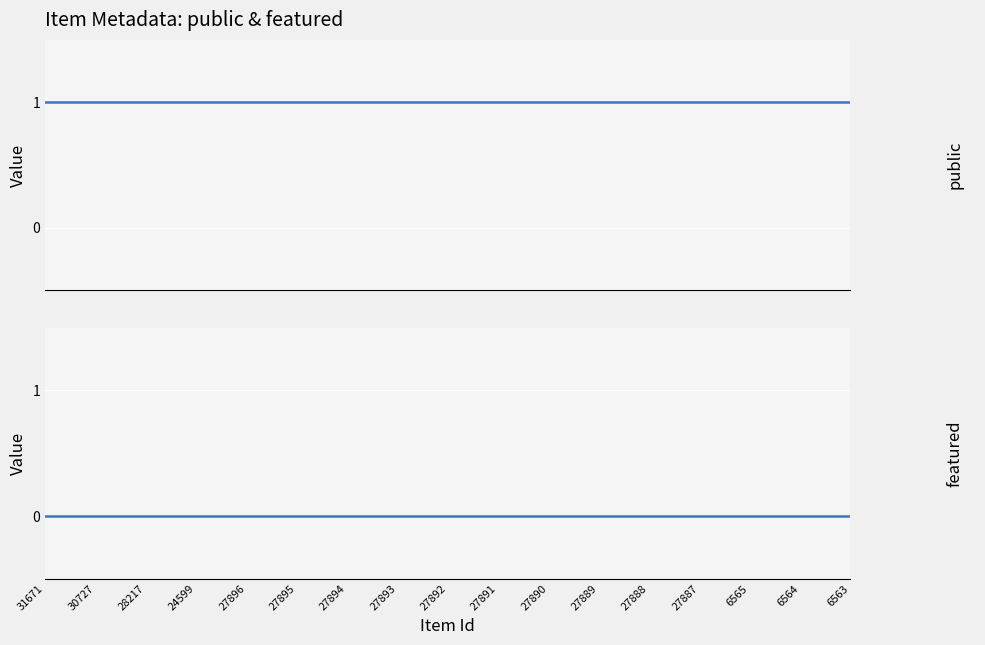

What is the minimum value for public?

1